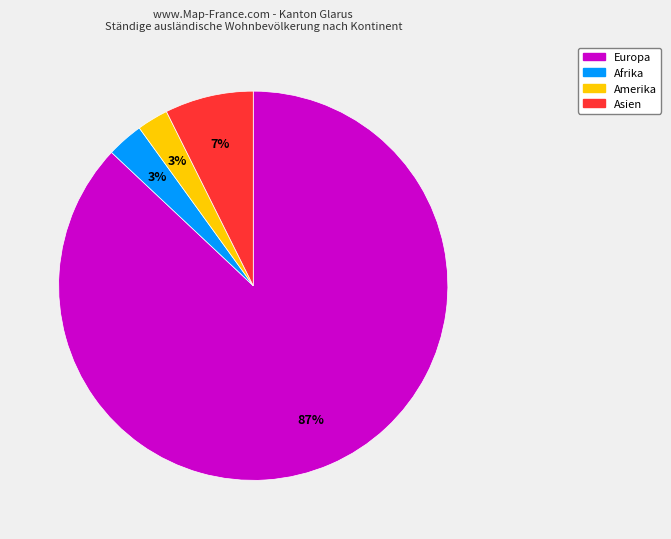

To the nearest percent, what is the average slice percentage?

25%